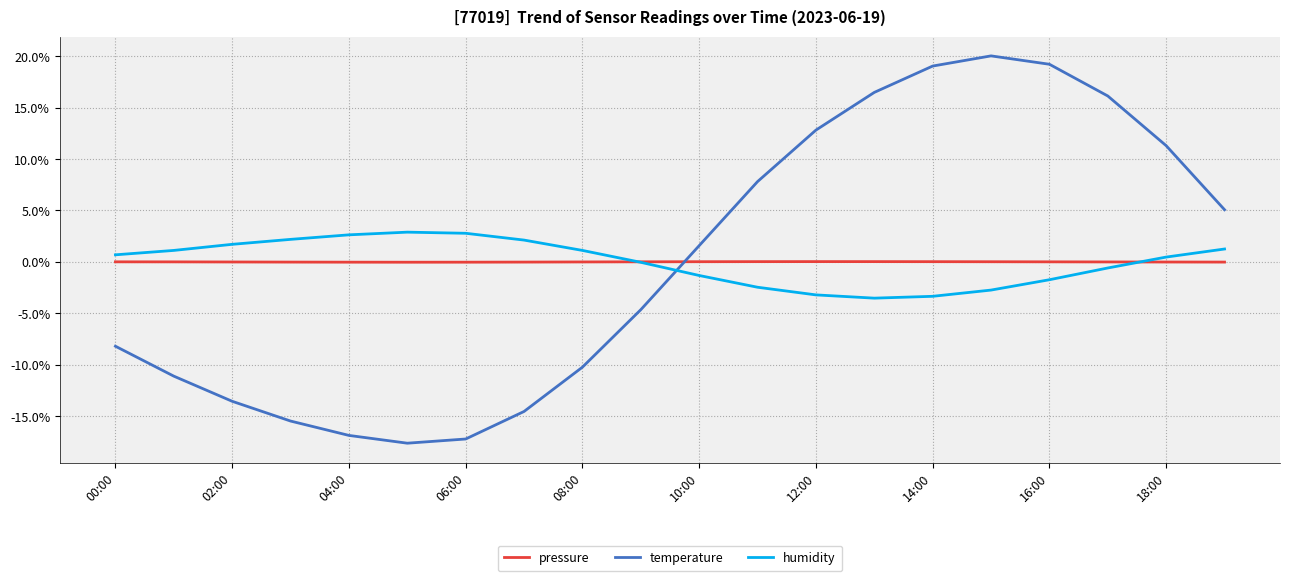

Which series ends up on top after the final intersection of pressure and temperature?

temperature